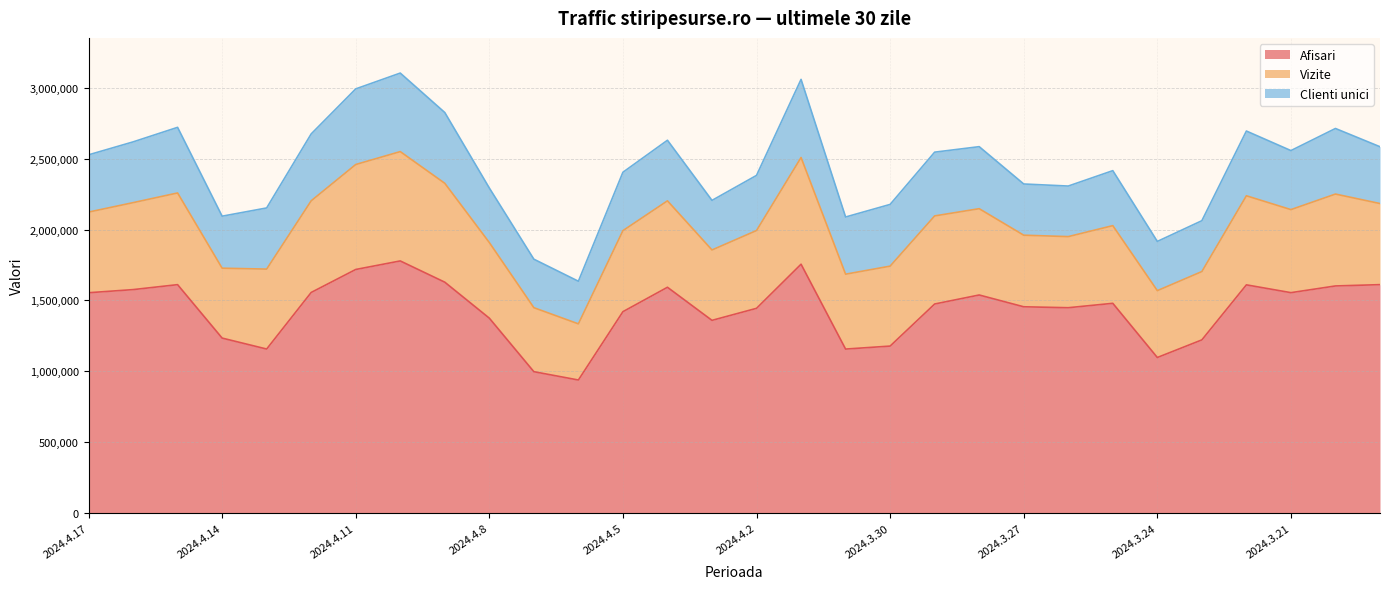

Which category has the lowest value in the Clienti unici series?

2024.4.6